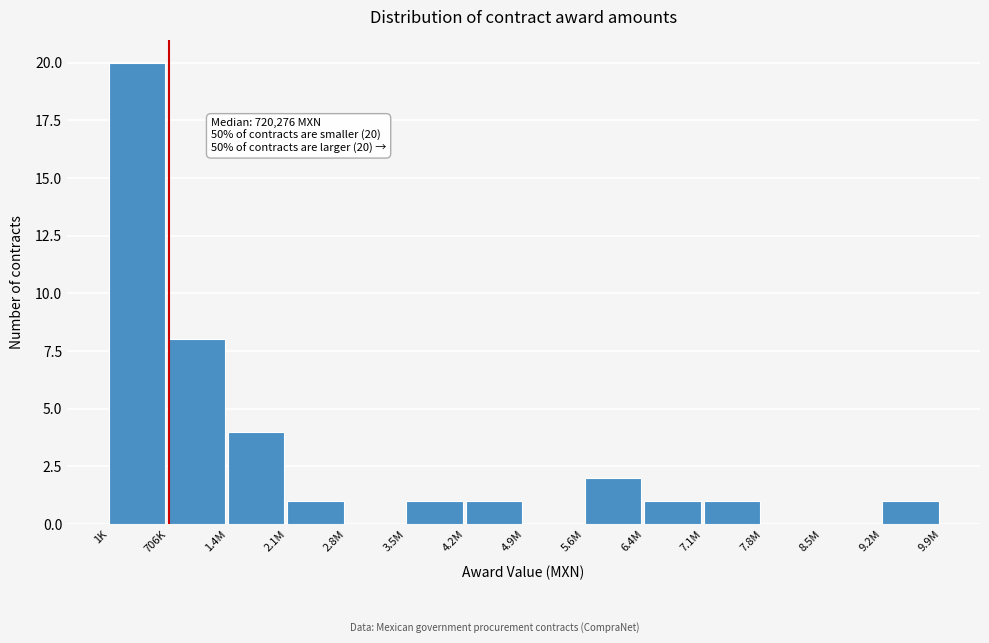

Reading left to right, what are all the values shown in this chart?

1K=20	706K=8	1.4M=4	2.1M=1	2.8M=0	3.5M=1	4.2M=1	4.9M=0	5.6M=2	6.4M=1	7.1M=1	7.8M=0	8.5M=0	9.2M=1